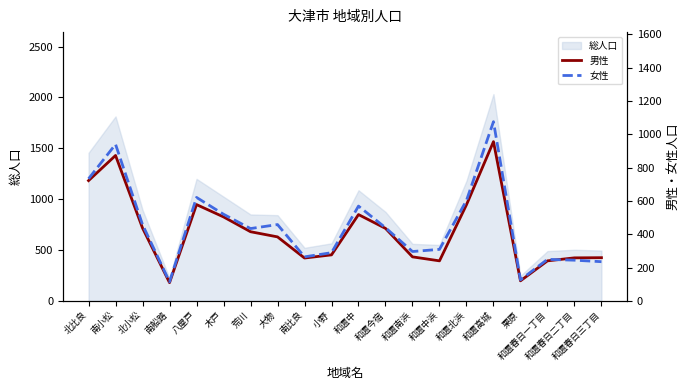

What is the label of the 7th point from the right?

和邇中浜